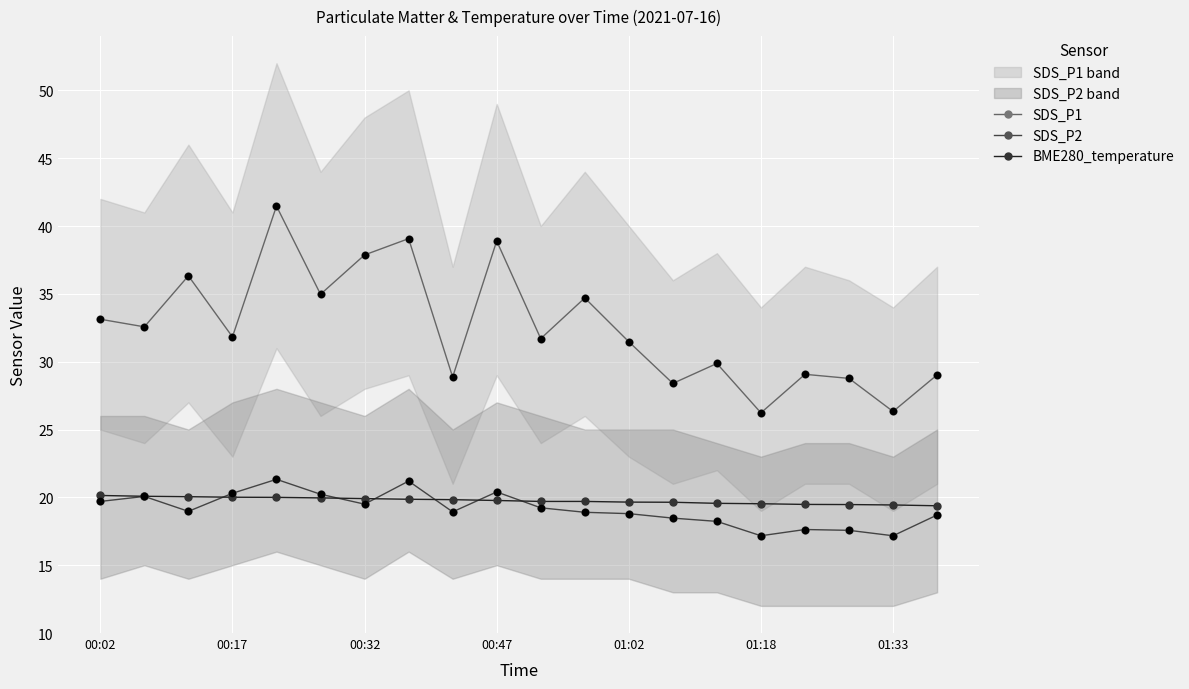

Which series has the largest total across all categories?

SDS_P1